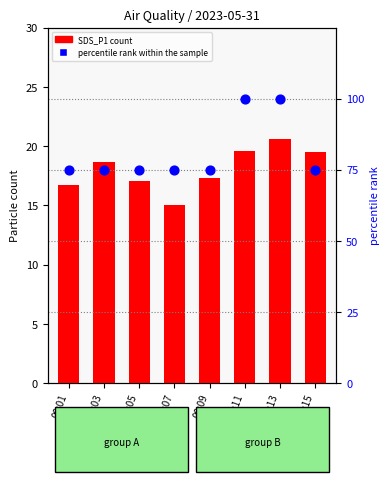

Which series has the widest spread of Y values?

percentile rank within the sample